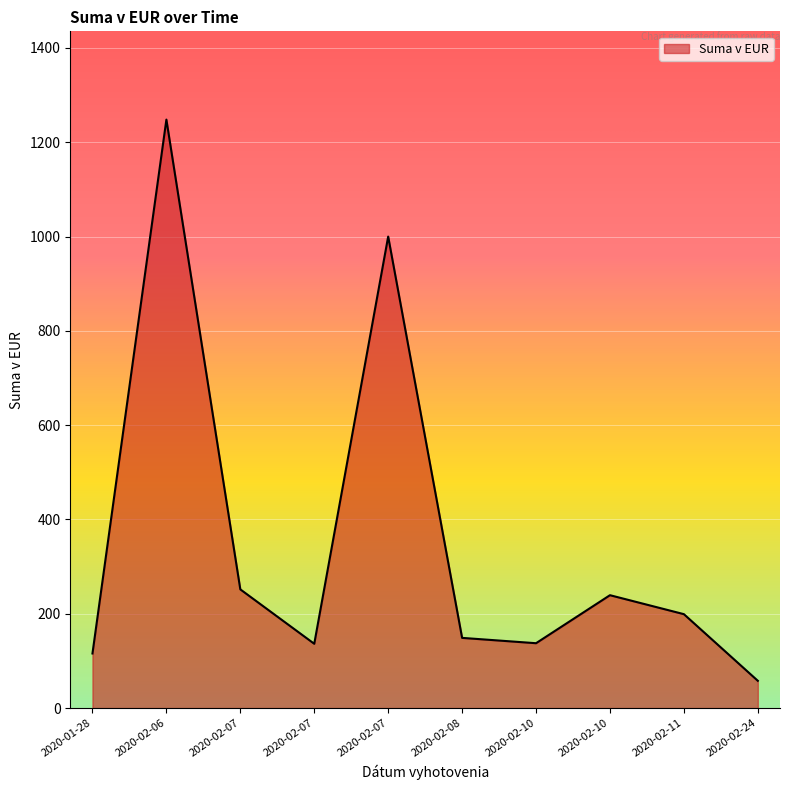

Count the number of data series in this chart.

1